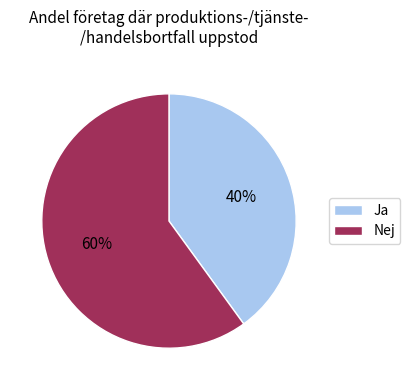

Rank the categories by value from lowest to highest.

Ja, Nej